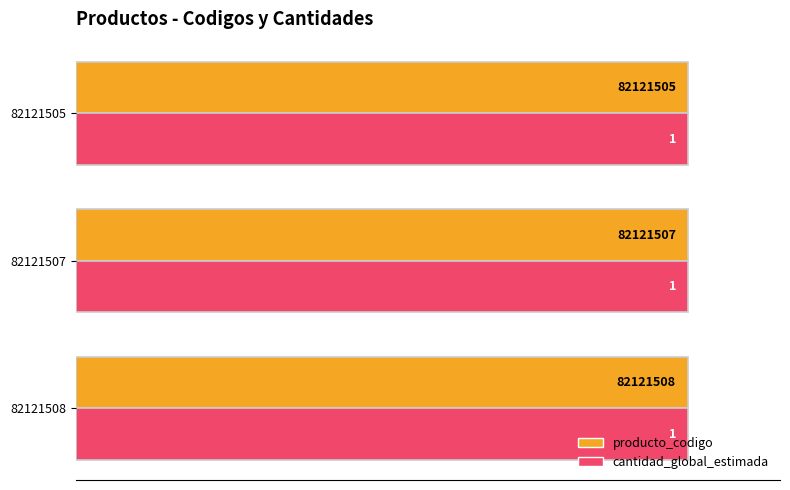

Is the value of cantidad_global_estimada at 0 greater than the value of producto_codigo at 40?

No